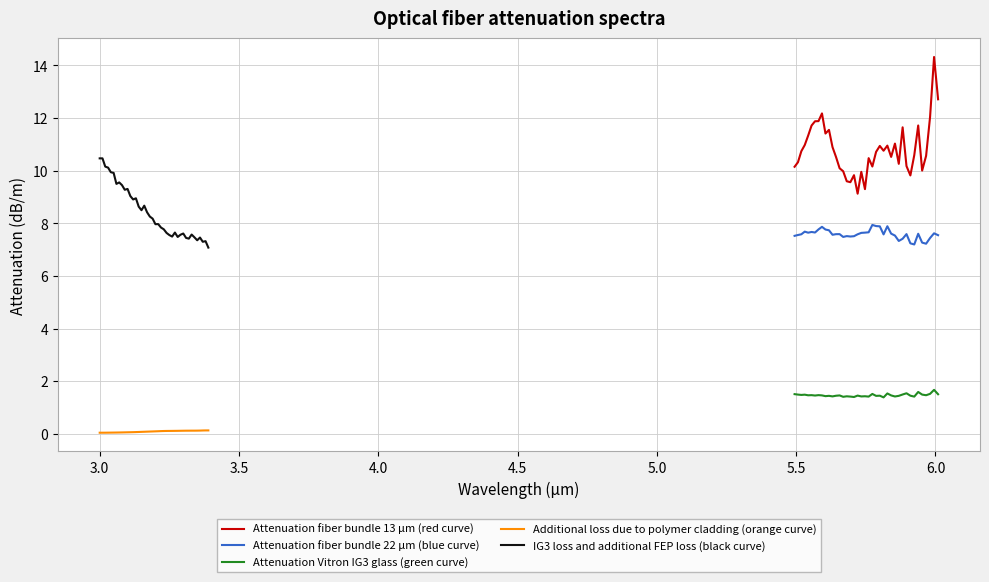

What is the maximum value for IG3 loss and additional FEP loss (black curve)?

10.5